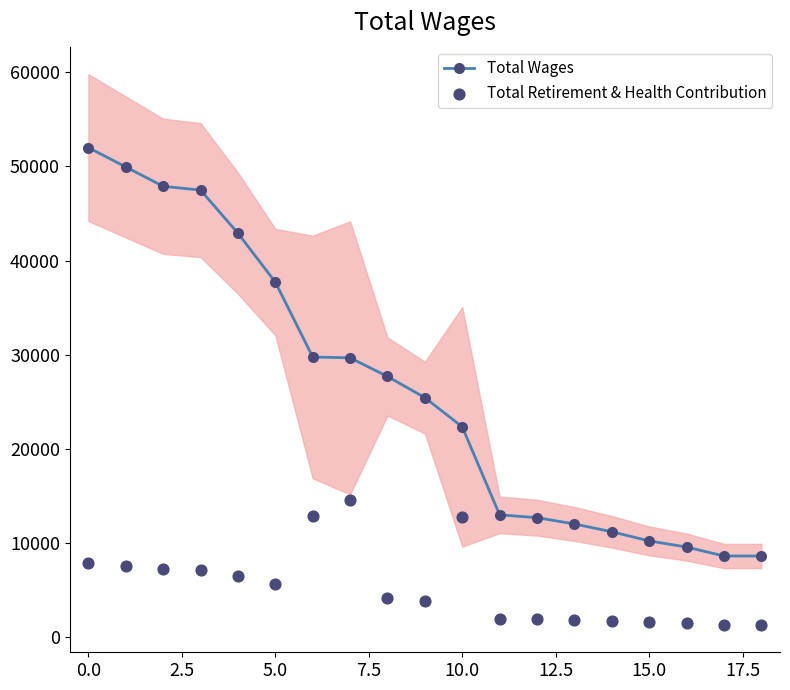

Which series reaches the minimum Y coordinate?

Total Retirement & Health Contribution